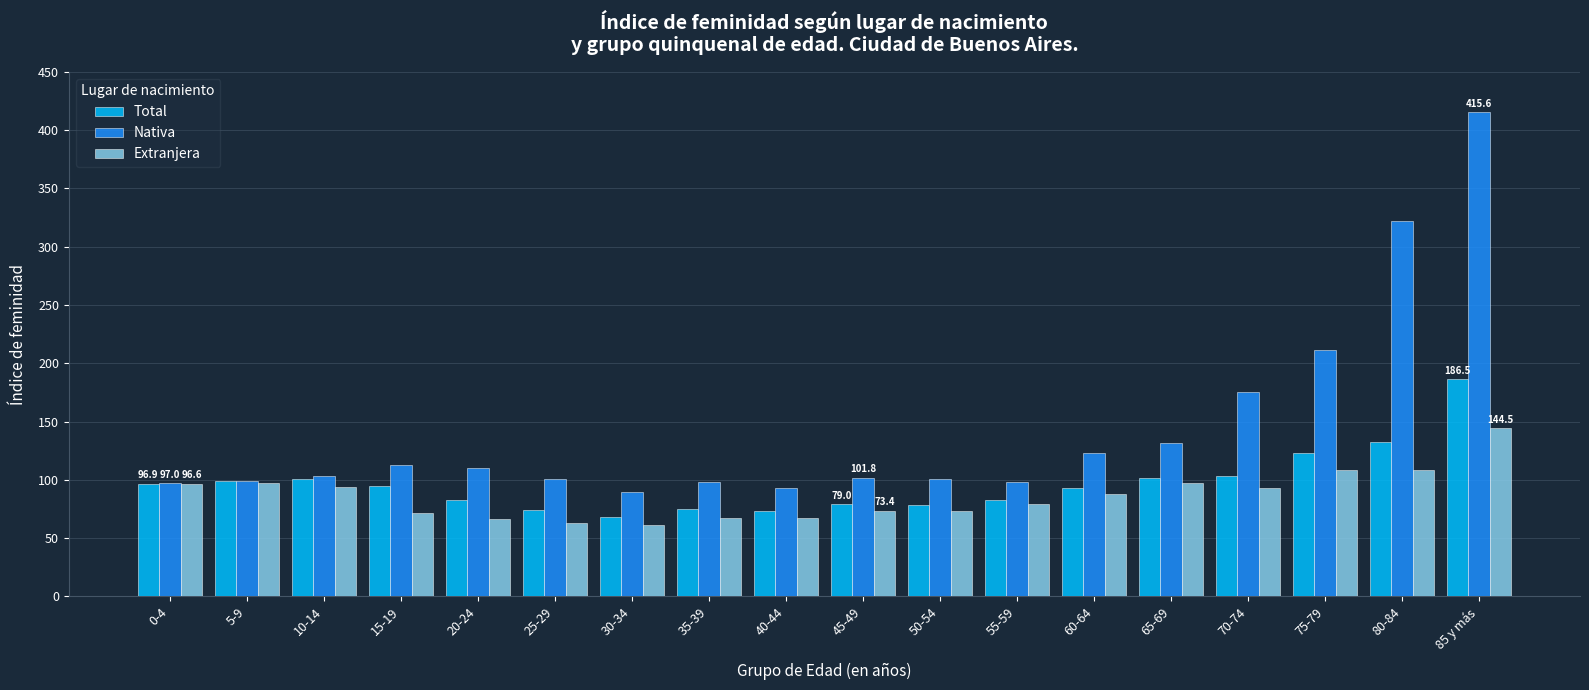

What is the maximum value shown in the chart?

415.6